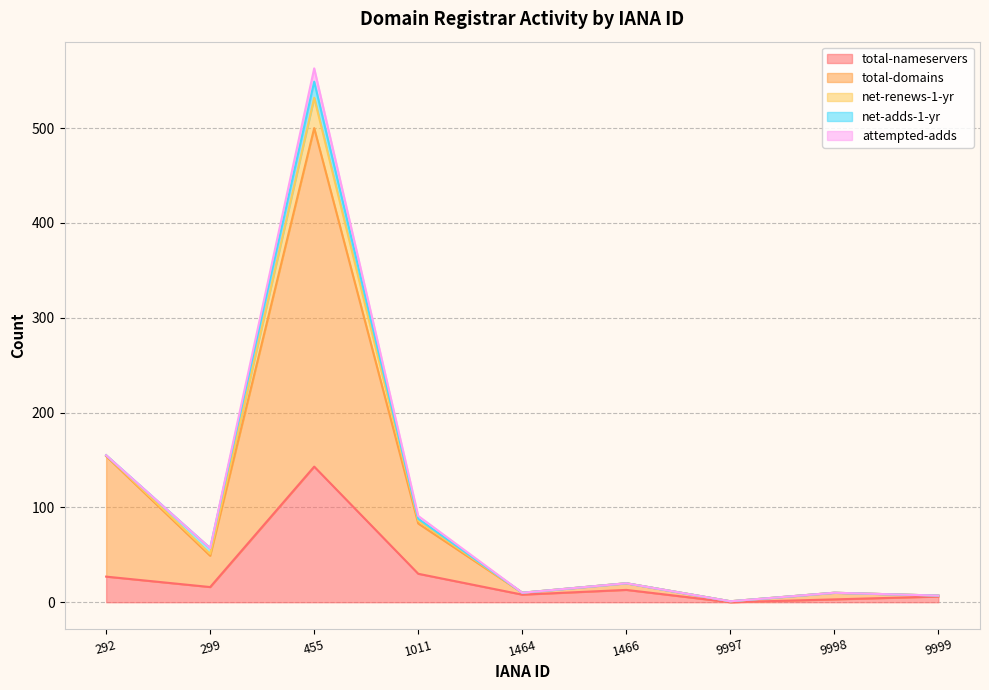

What is the value of the total-domains point at the 1st from the left?

127